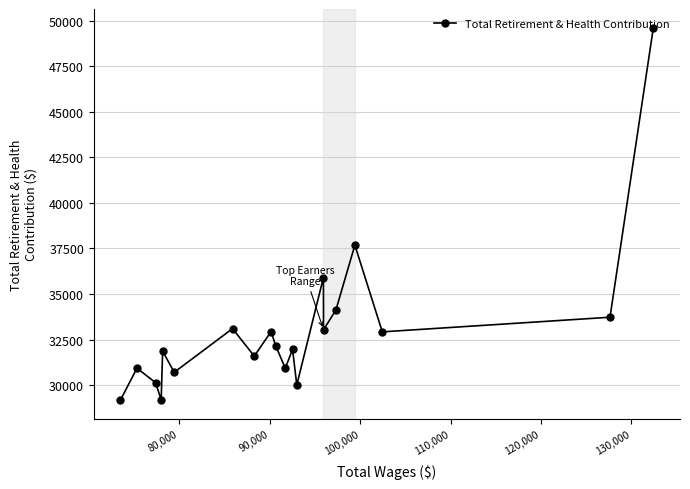

What is the average value?

33090